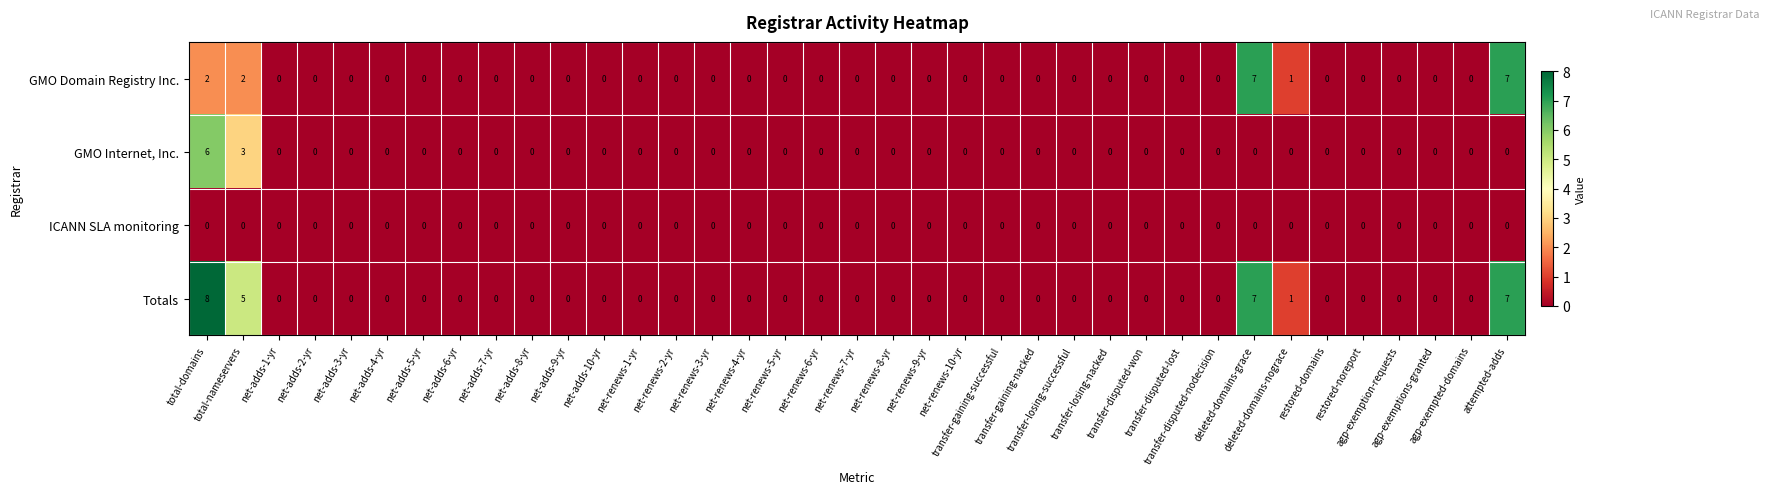

Rank the series by their maximum value, from lowest to highest.

ICANN SLA monitoring, GMO Internet, Inc., GMO Domain Registry Inc., Totals